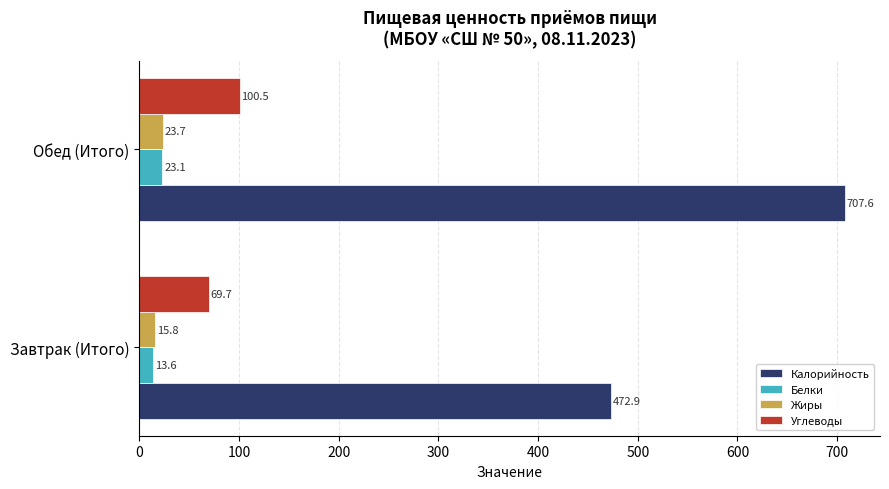

Which series has the largest range (max minus min)?

Калорийность